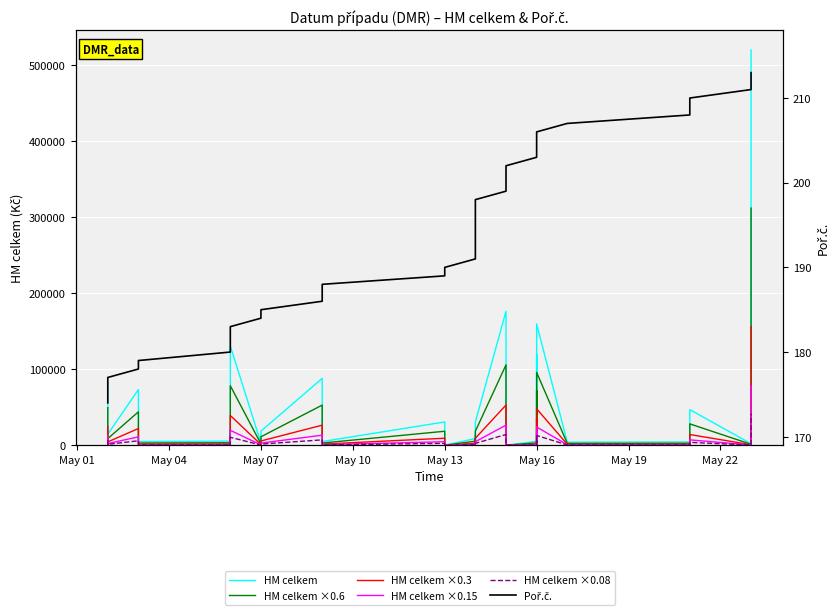

What is the average value of the HM celkem ×0.15 series?

6482.9